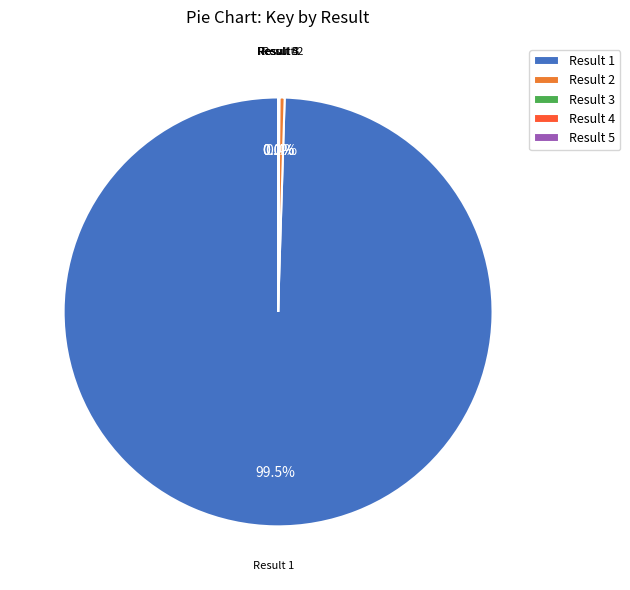

Which slice represents more than half of the pie?

Result 1